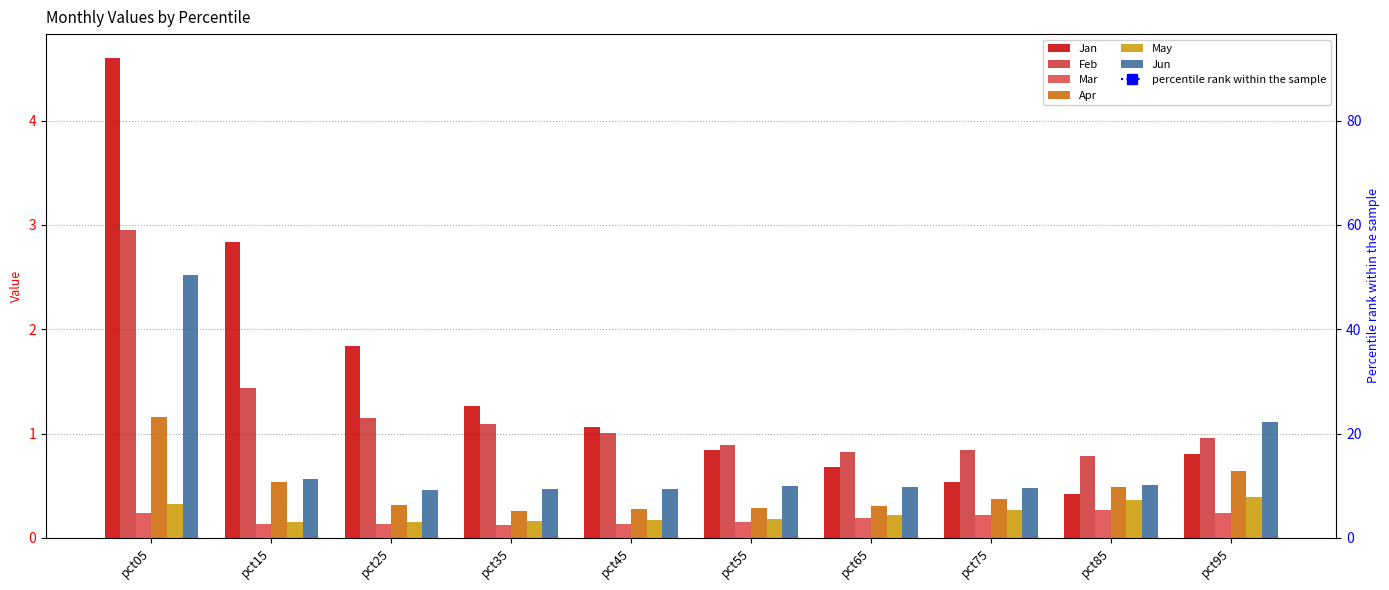

Rank the series at pct65 from lowest to highest value.

Mar, May, Apr, Jun, Jan, Feb